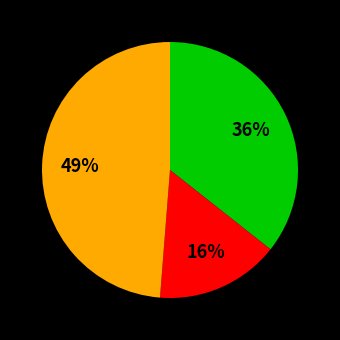

Is there a majority slice in this chart?

No